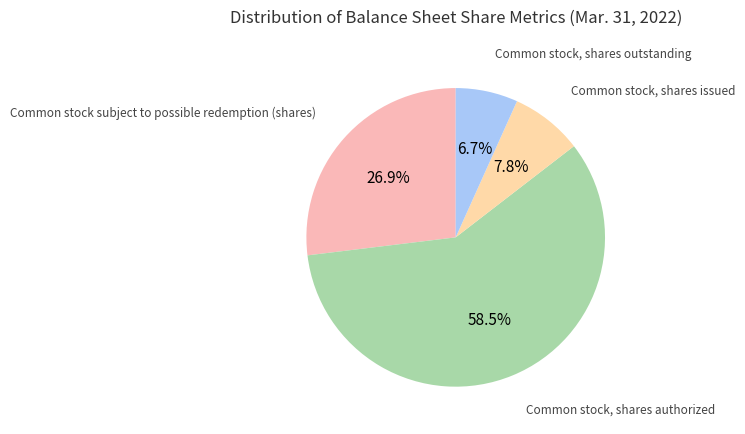

Count the number of slices in the pie.

4